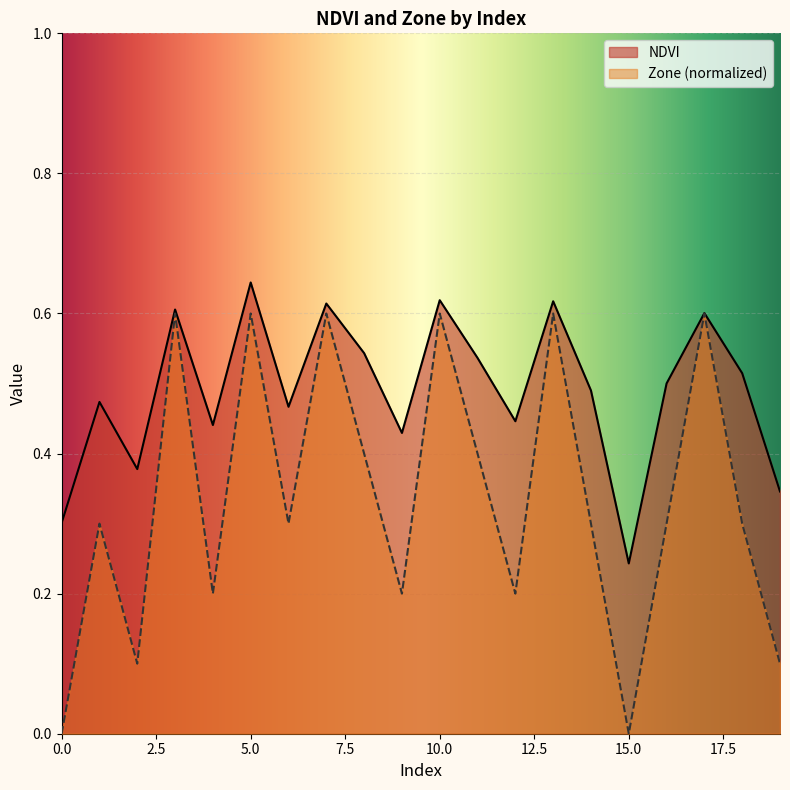

At how many categories does at least one series exceed 0?

20